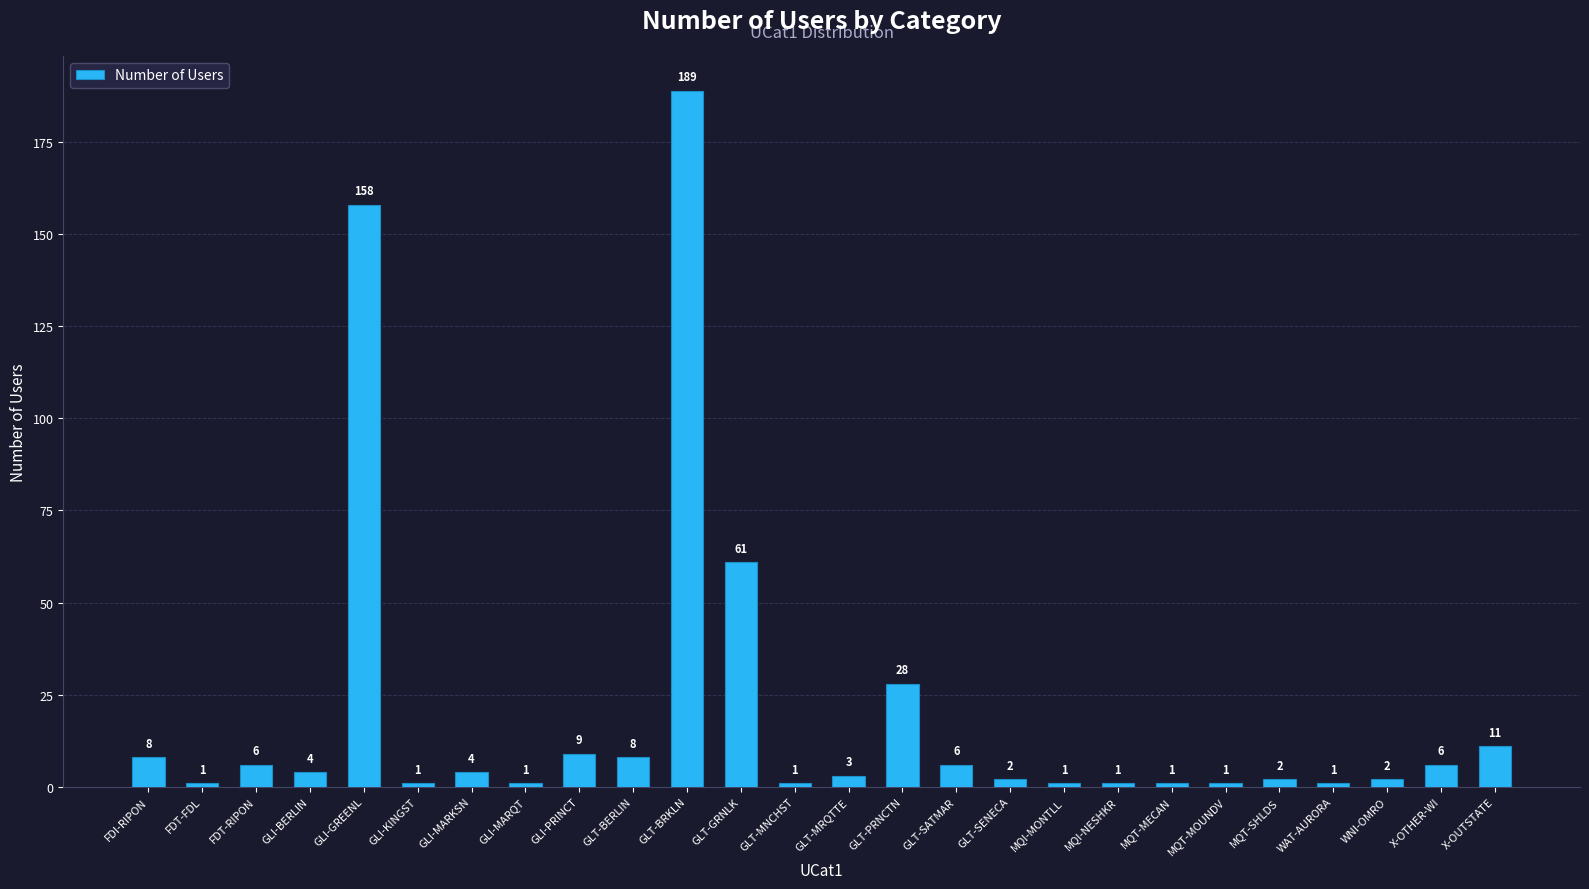

What is the ratio of the value at MQT-MECAN to the value at MQT-MOUNDV?

1.0